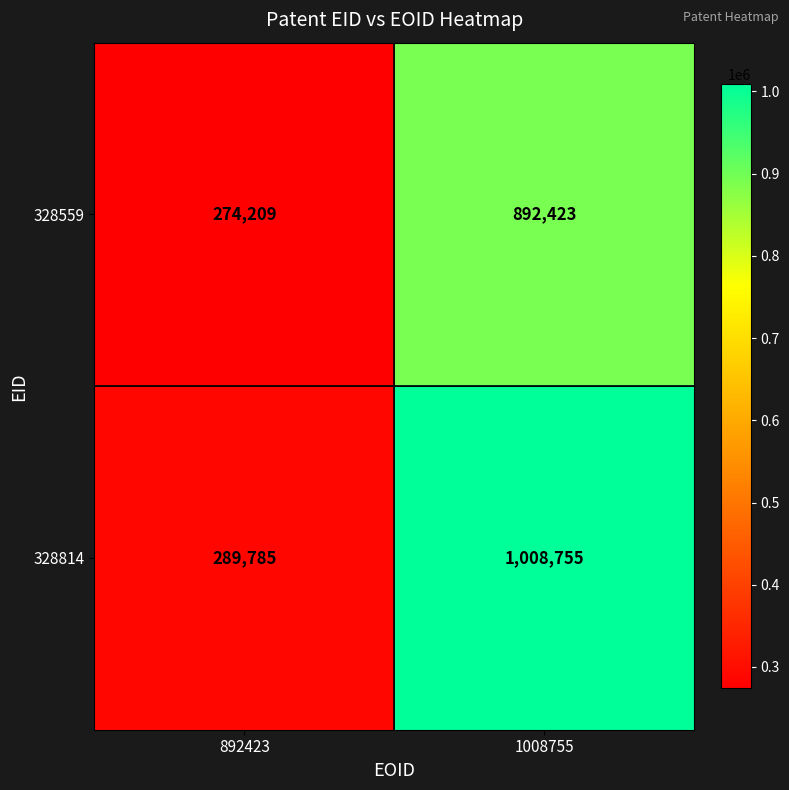

Which label corresponds to the smallest value in the chart?

892423